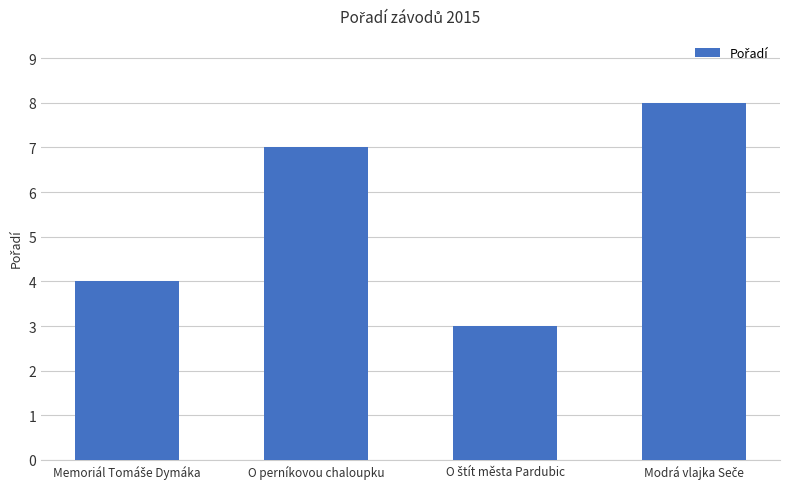

What is the sum of all values?

22